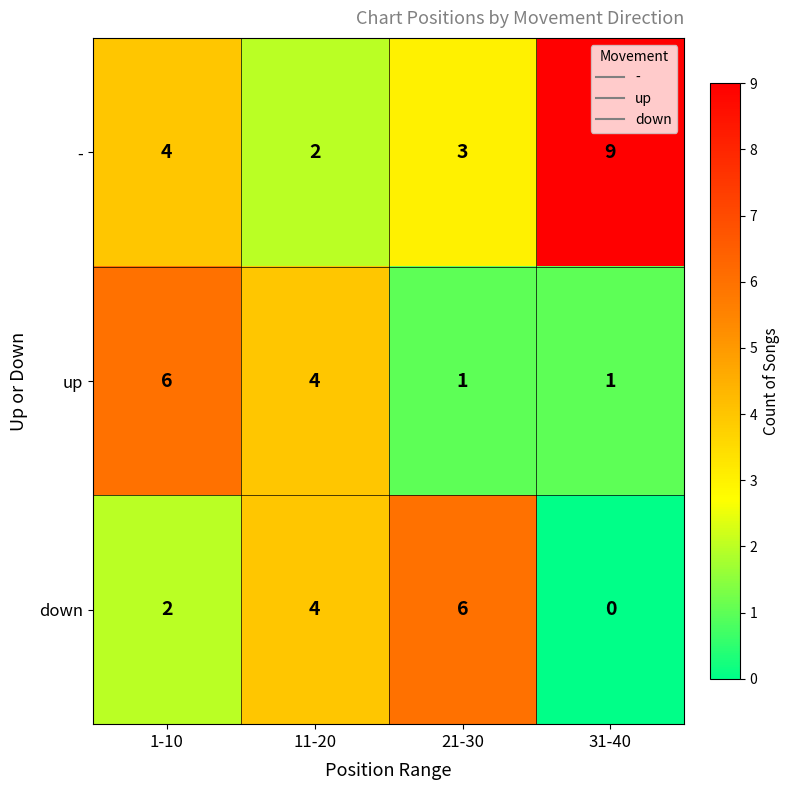

At which label does down reach its minimum?

31-40